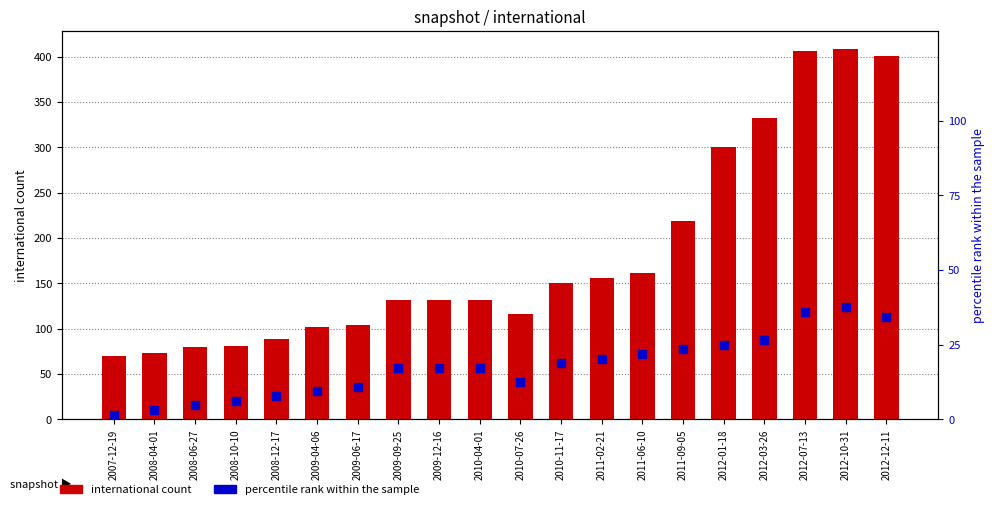

Which series has the largest total across all categories?

international count